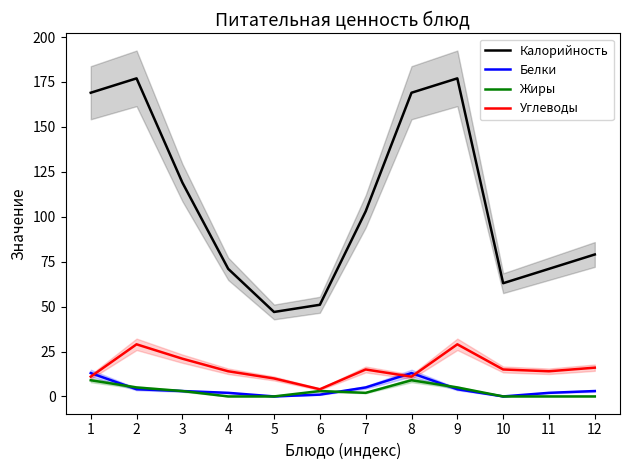

Reading left to right, list all the values displayed in this chart.

Калорийность: 169	177	119	71	47	51	103	169	177	63	71	79
Белки: 13	4	3	2	0	1	5	13	4	0	2	3
Жиры: 9	5	3	0	0	3	2	9	5	0	0	0
Углеводы: 11	29	21	14	10	4	15	11	29	15	14	16